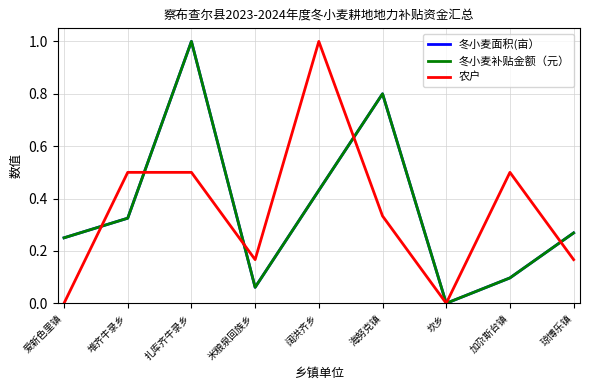

True or false: 冬小麦补贴金额（元） has a value of 0.1 at 堆齐牛录乡.

False